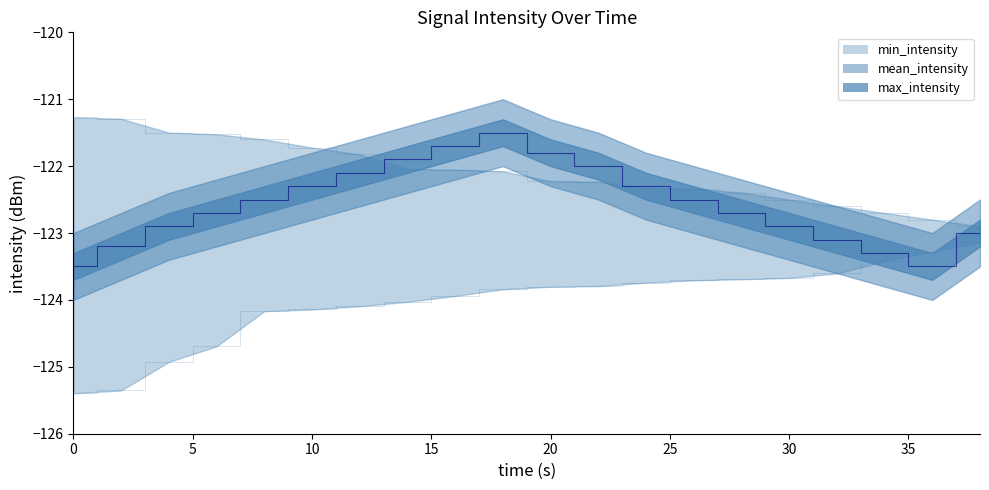

What value does the min_intensity series have at 30?

-123.7